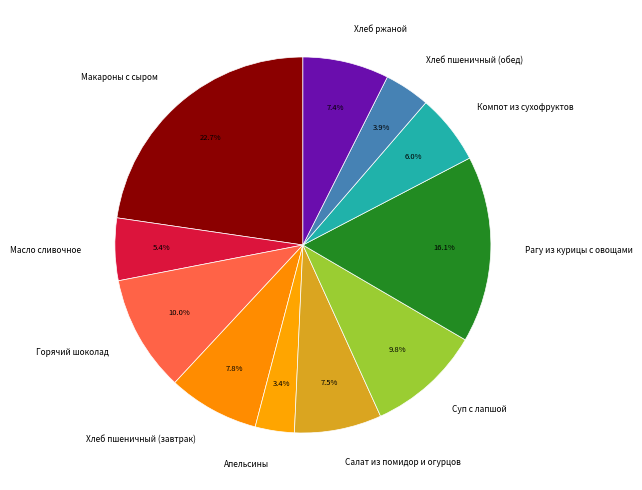

Is the sum of Апельсины and Горячий шоколад greater than half?

No